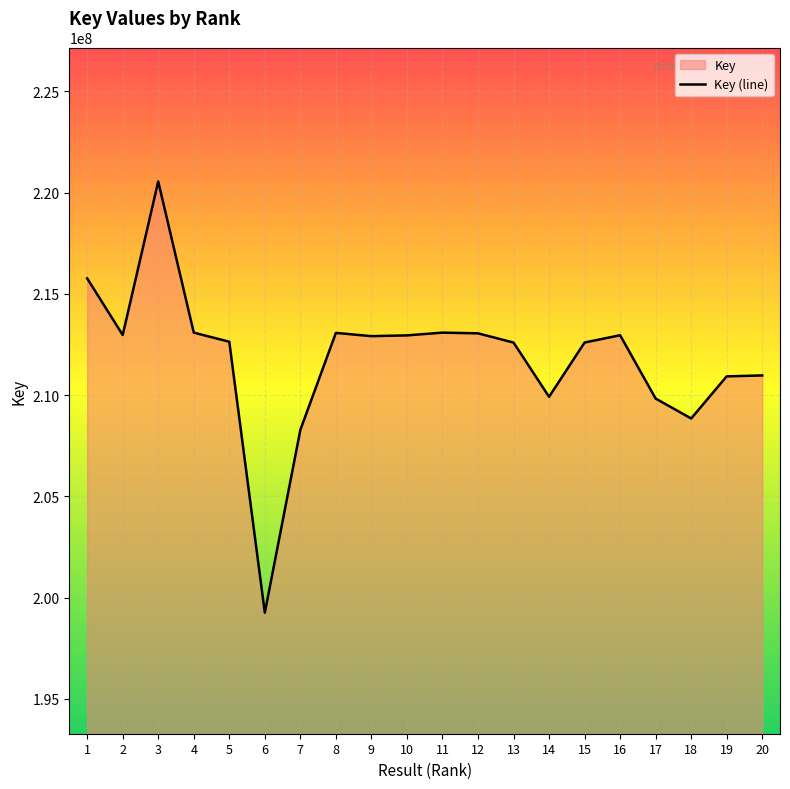

How many data points are less than 212910588?

10